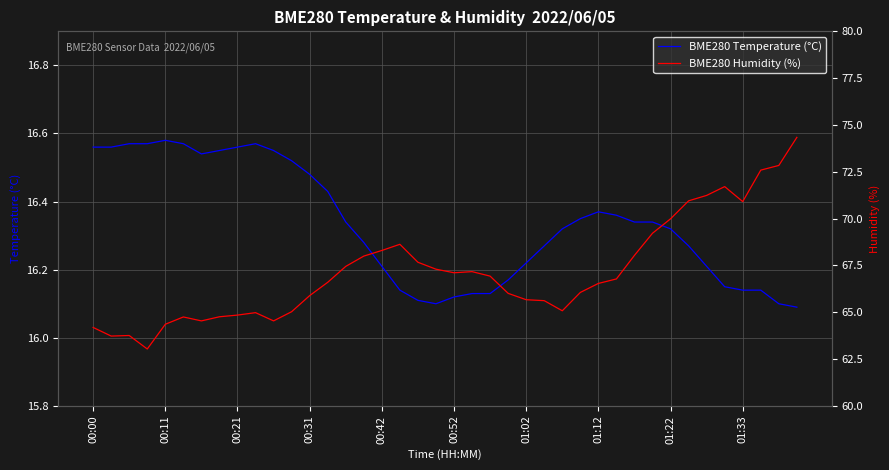

True or false: BME280 Humidity (%) has a value of 72.8 at 38.

True